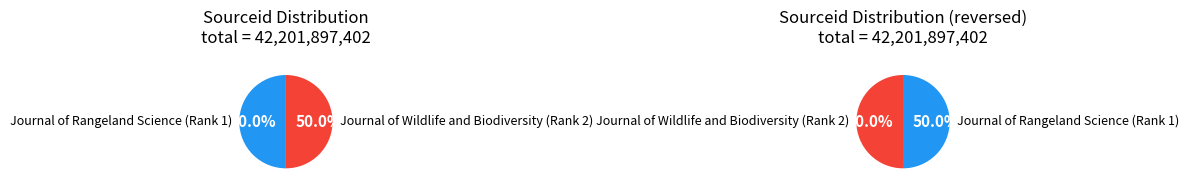

Do Journal of Rangeland Science (Rank 1) and Journal of Wildlife and Biodiversity (Rank 2) together represent more than half of the pie?

Yes